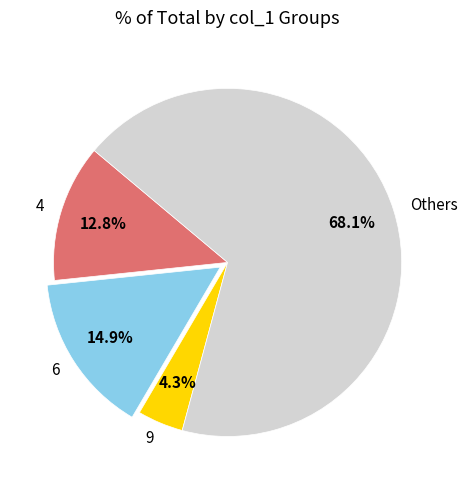

Count the number of slices in the pie.

4